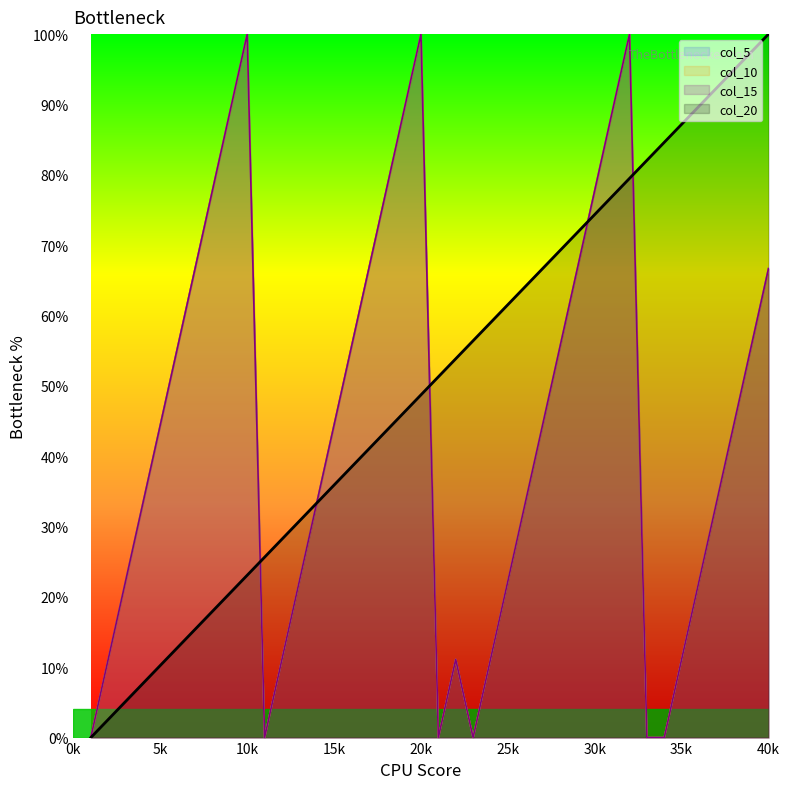

True or false: col_20 has a value of 38.7 at 27.

False